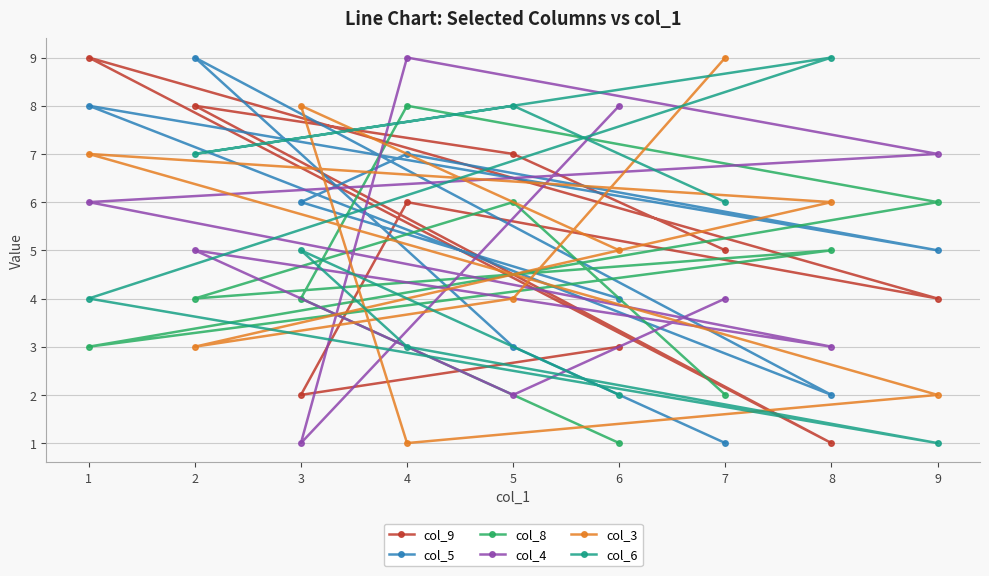

How many categories are shown in the chart?

9